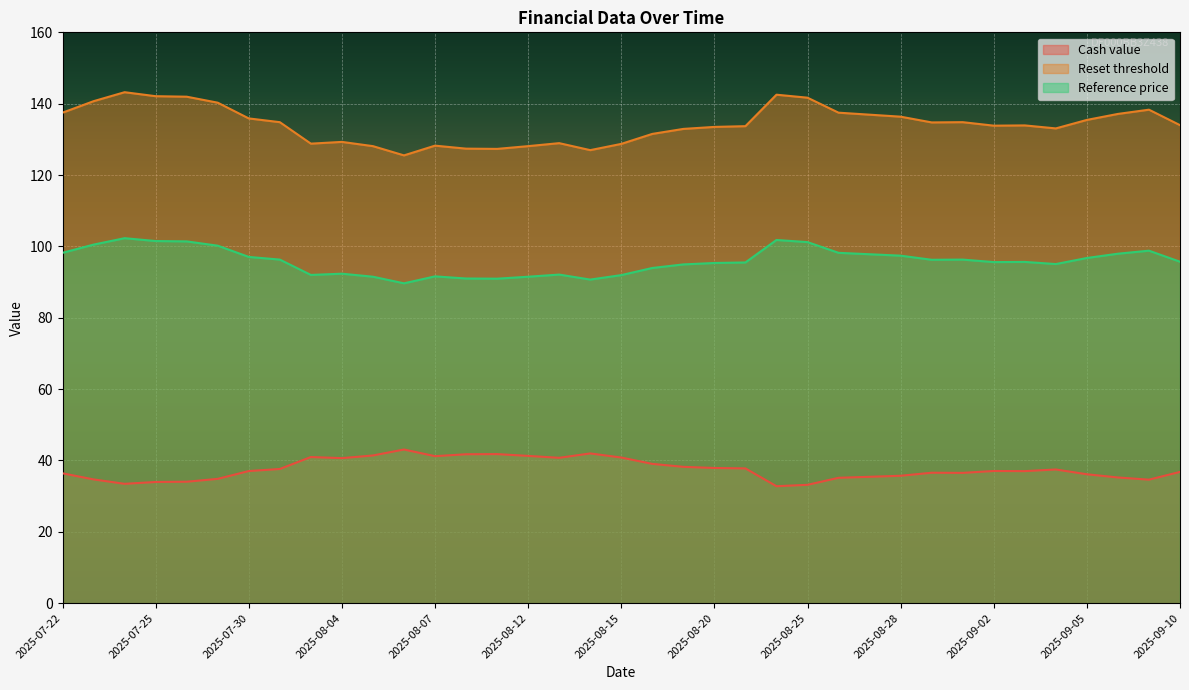

True or false: Reset threshold has a value of 40.2 at 2025-07-31.

False